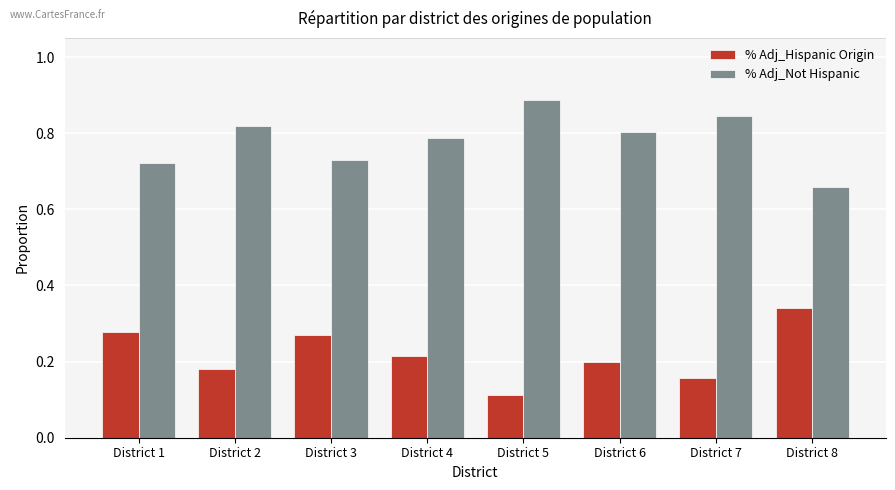

At which label is % Adj_Hispanic Origin closest to 0?

District 5